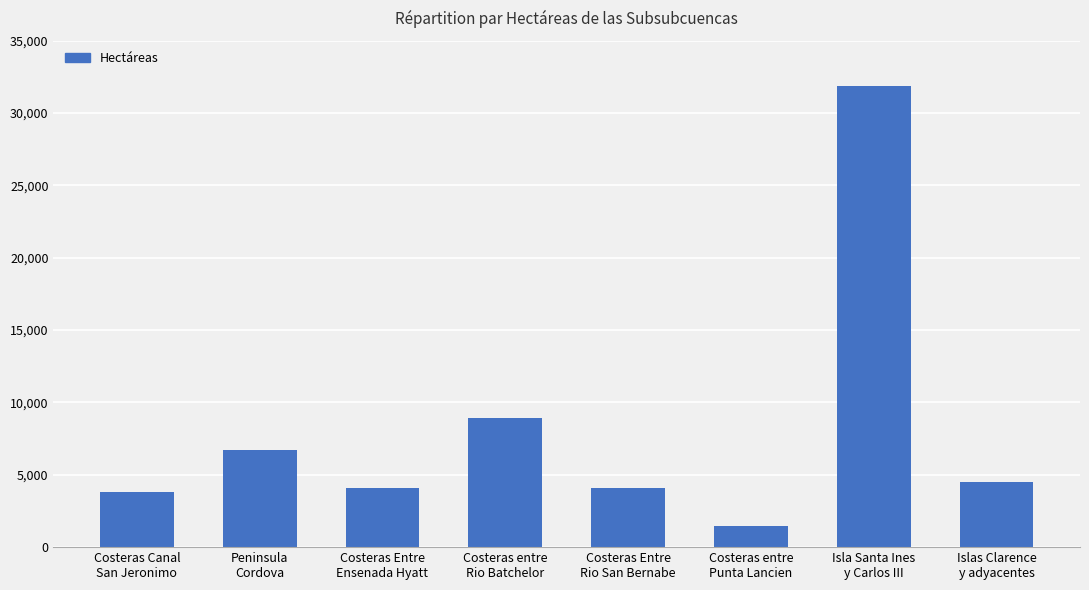

What is the greatest value displayed?

31859.2